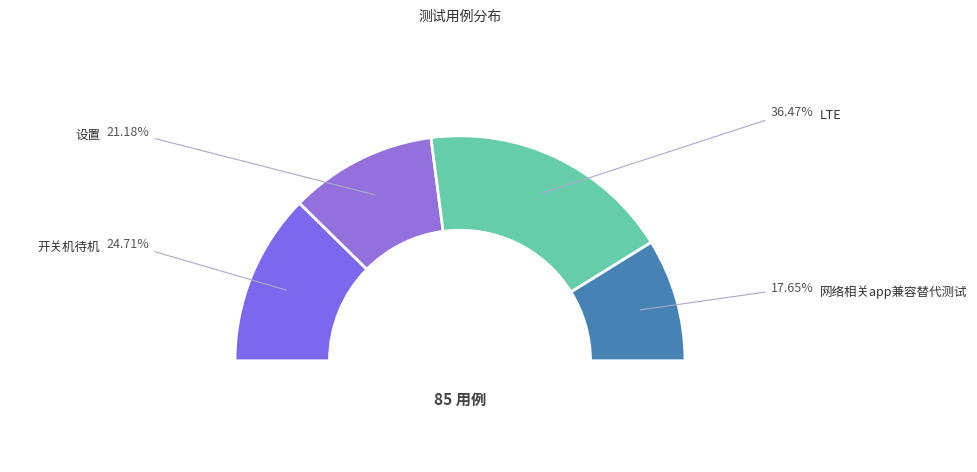

To the nearest percent, what portion does 网络相关app兼容替代测试 represent?

18%